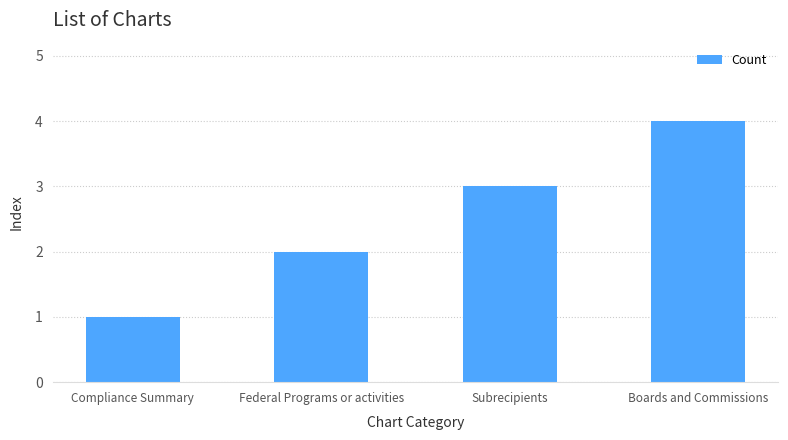

Approximately how many times larger is the value at Boards and Commissions compared to Compliance Summary?

4.0